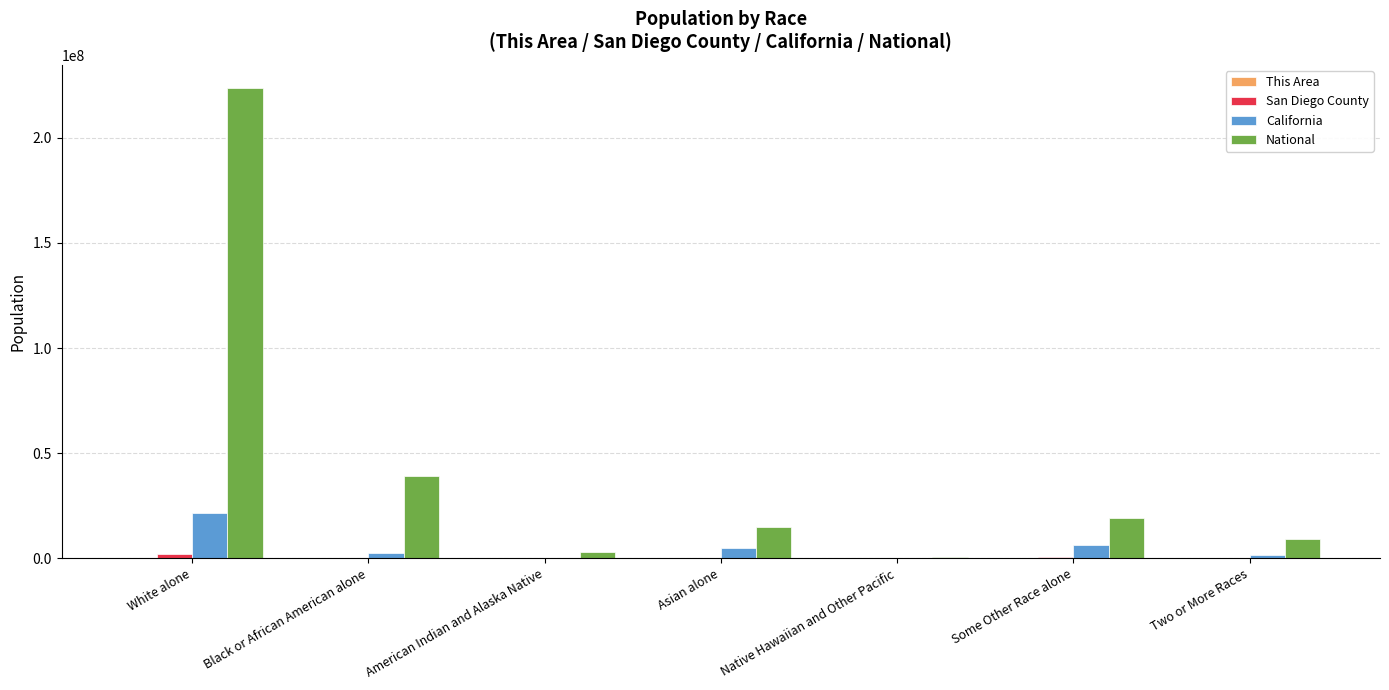

What is the greatest value displayed?

223553265